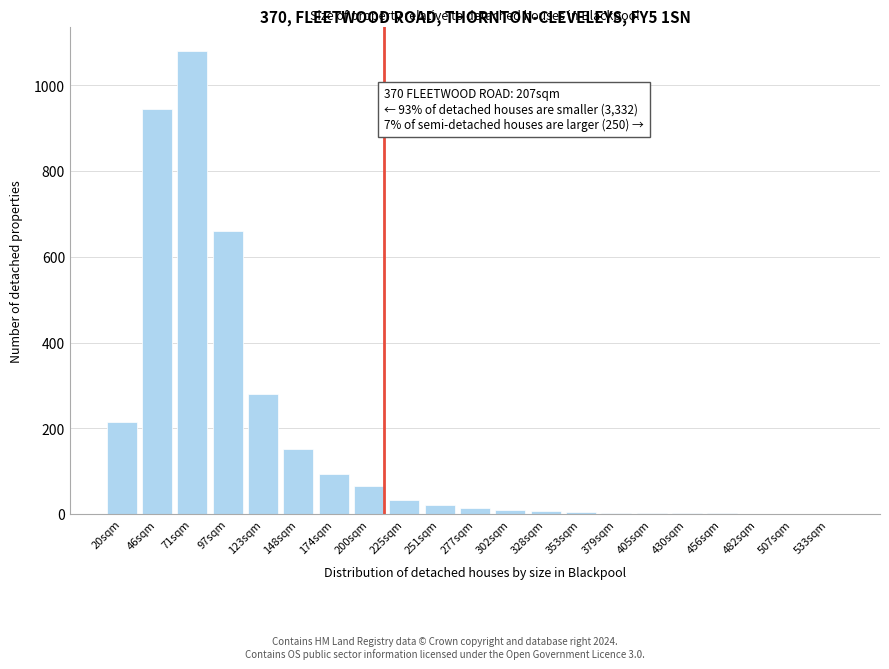

The value at 123sqm is 281. True or false?

True